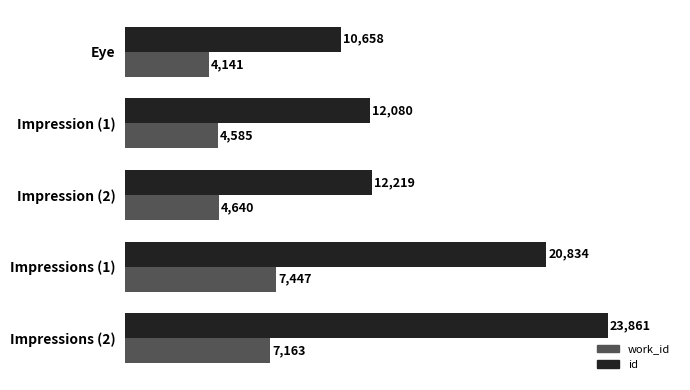

The value of work_id at Impression (1) is 2475. True or false?

False